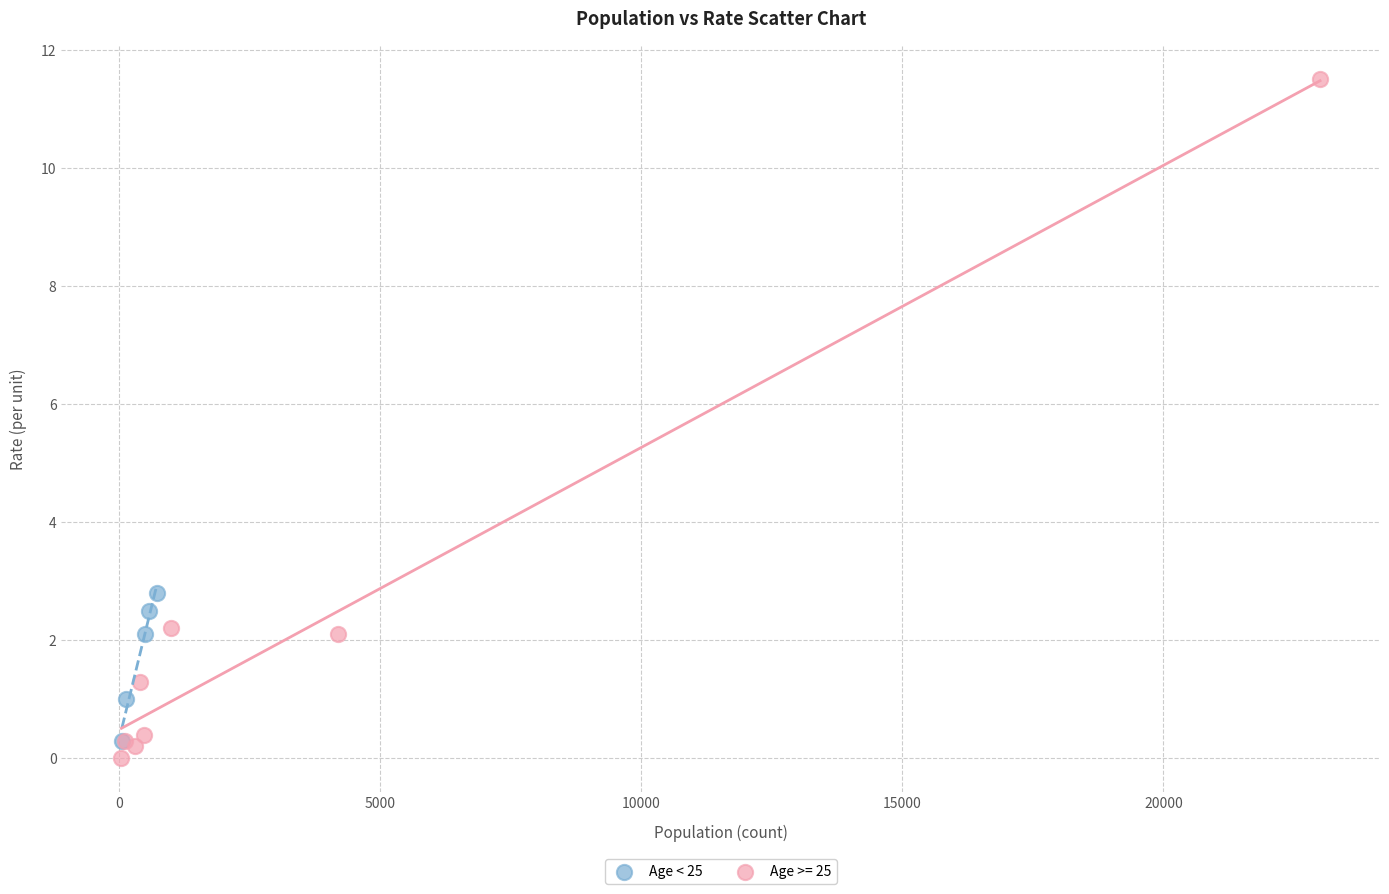

Which series contains the highest Y value?

Age >= 25